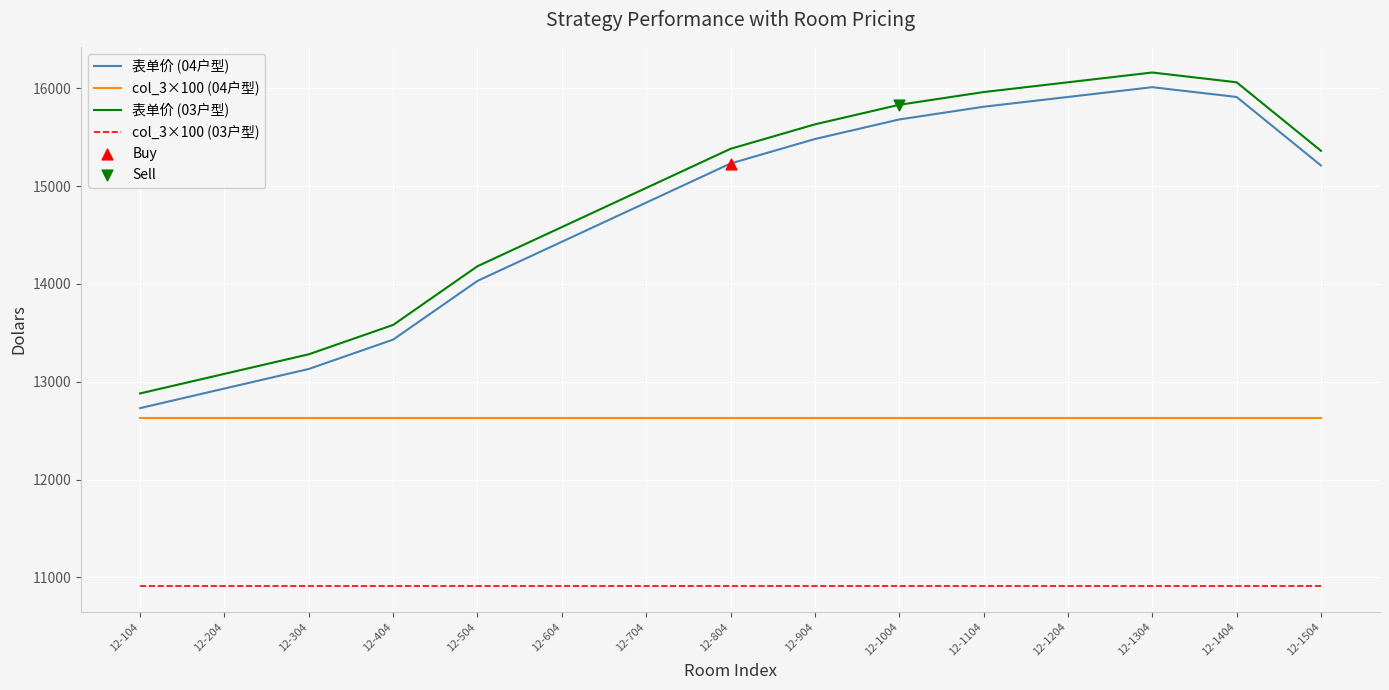

At which category is the sum across all series the highest?

12-1304